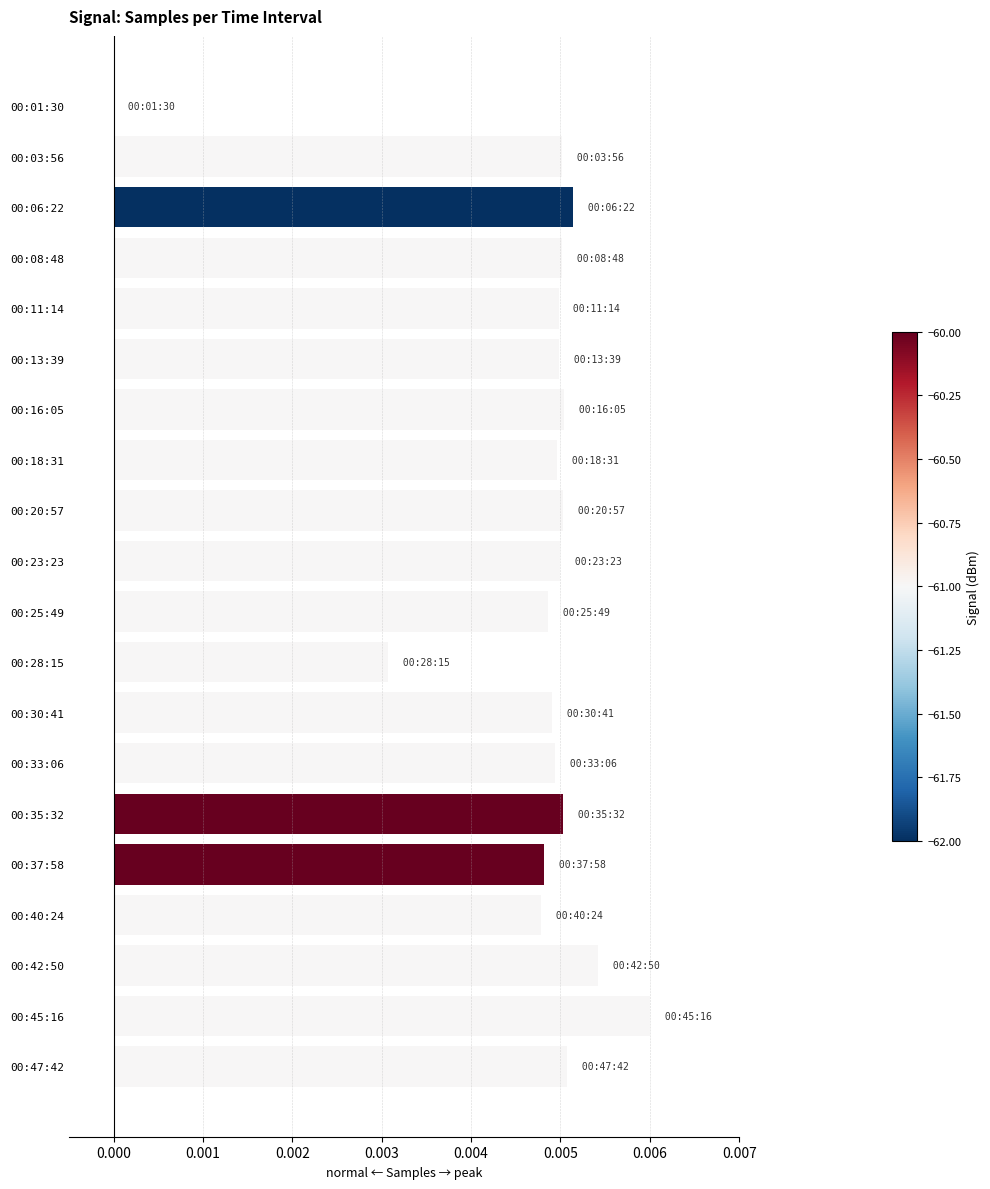

What is the sum of all values?

0.1